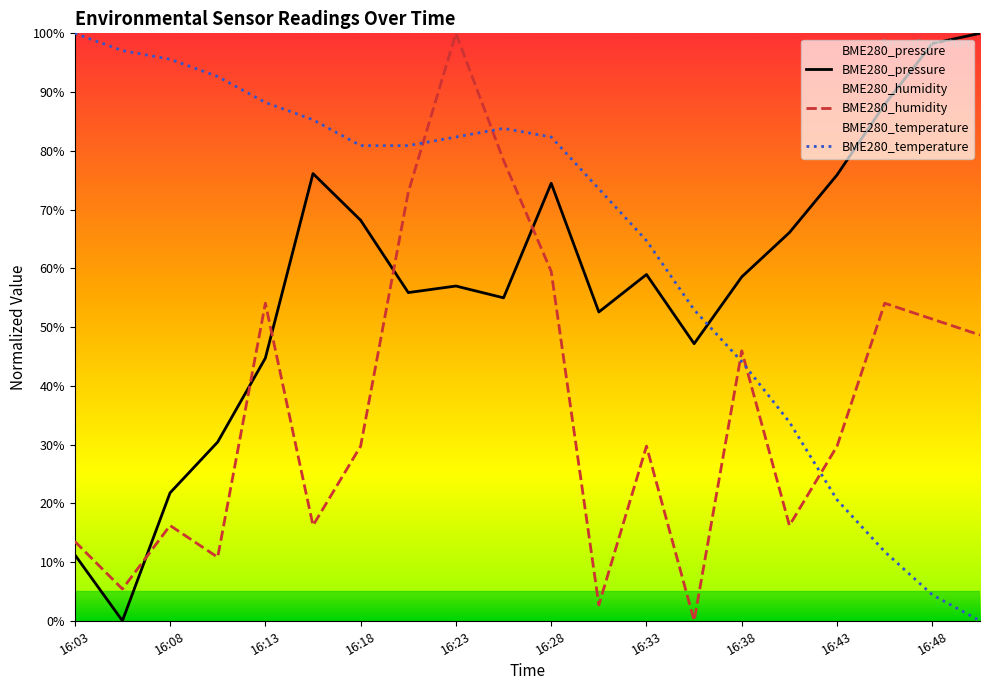

What is the sum of all BME280_pressure values?

1140.2